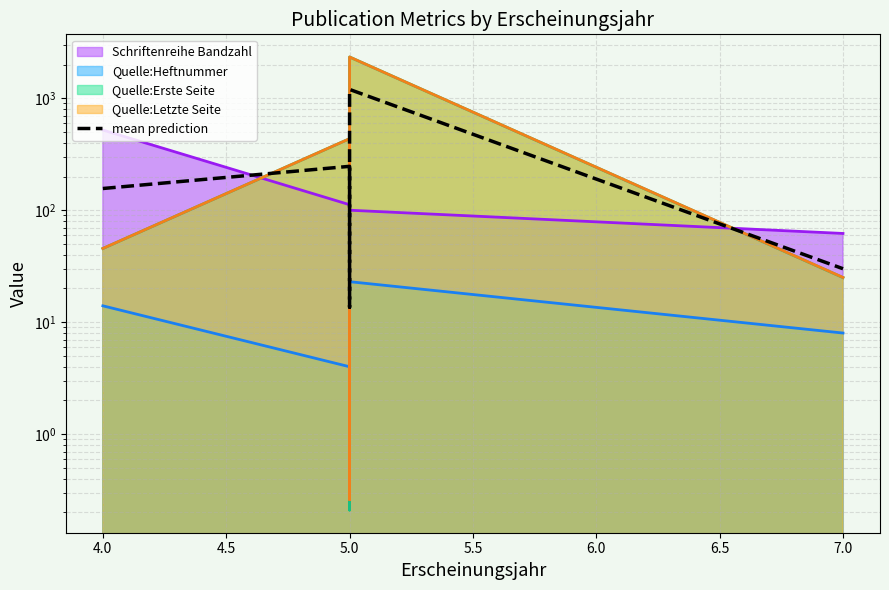

What is the sum of all values?

1644.8